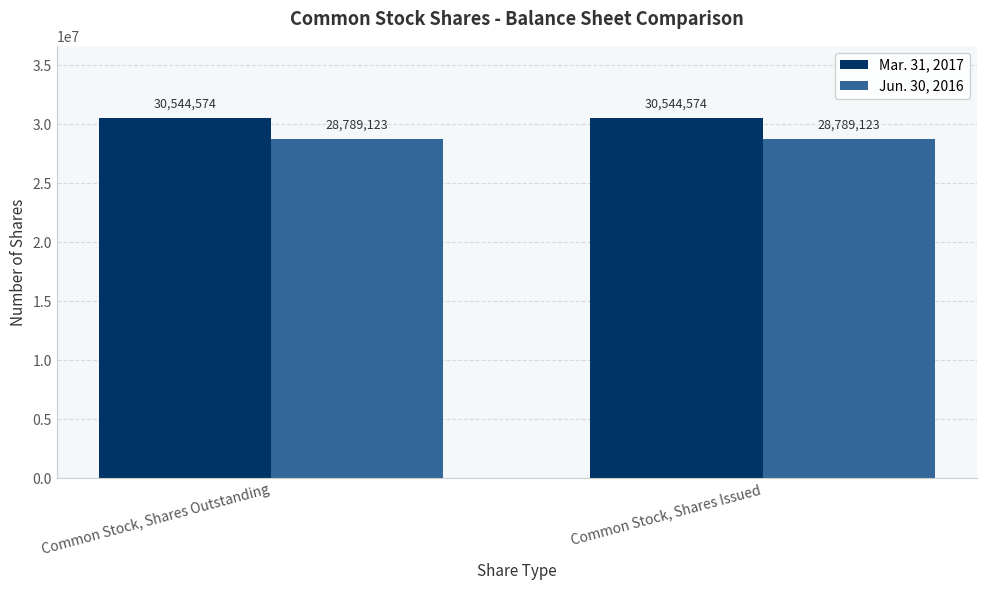

How many bars are there in each group?

2